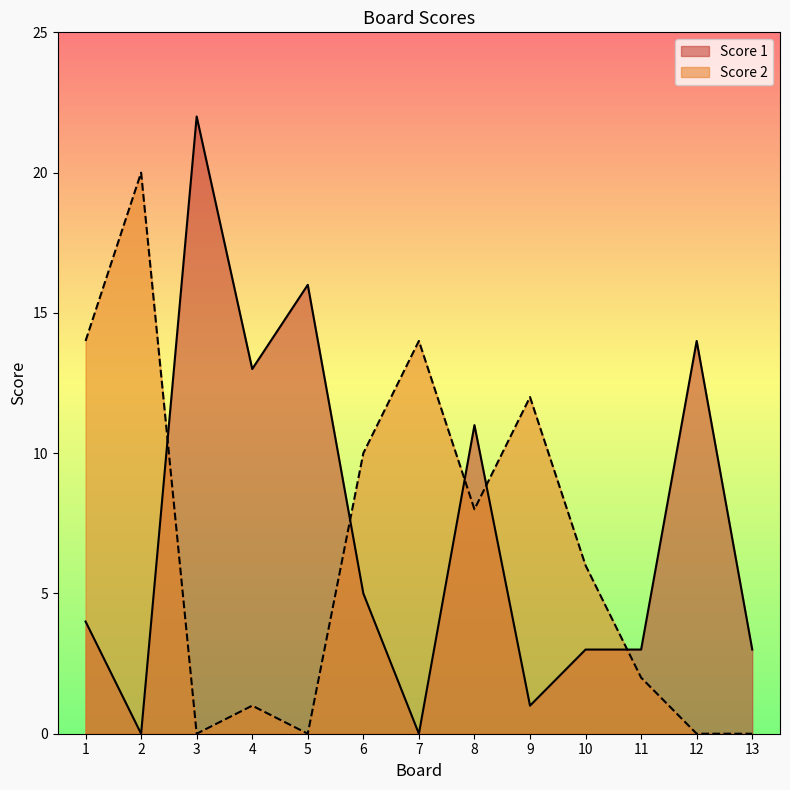

How many lines are shown in the chart?

2